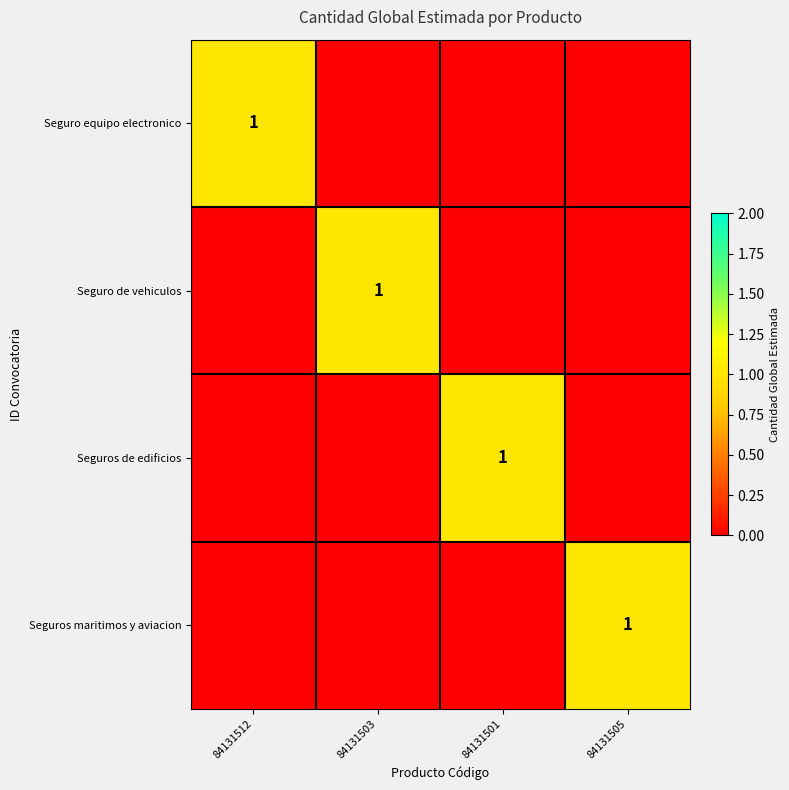

At how many categories does at least one series exceed 0?

4